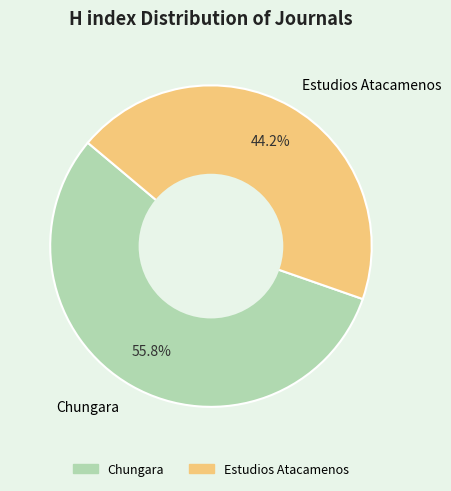

How many slices are in this pie chart?

2